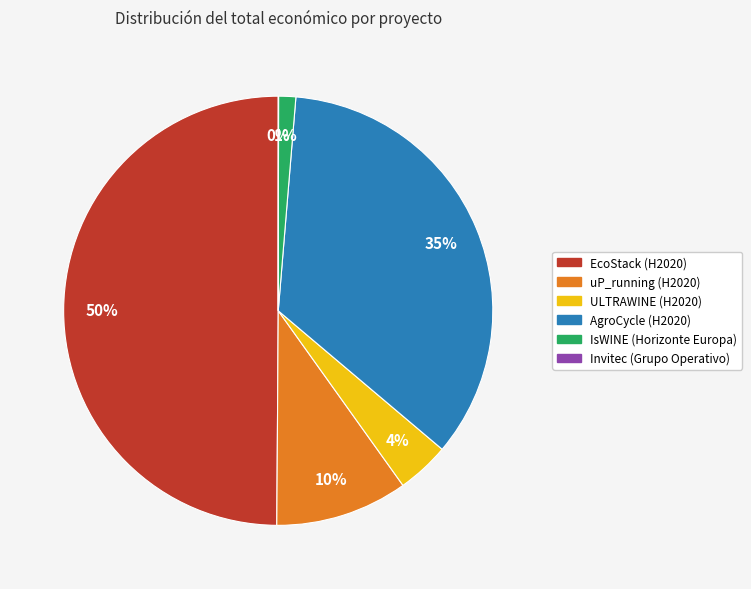

Which category has the biggest portion of the pie?

EcoStack (H2020)